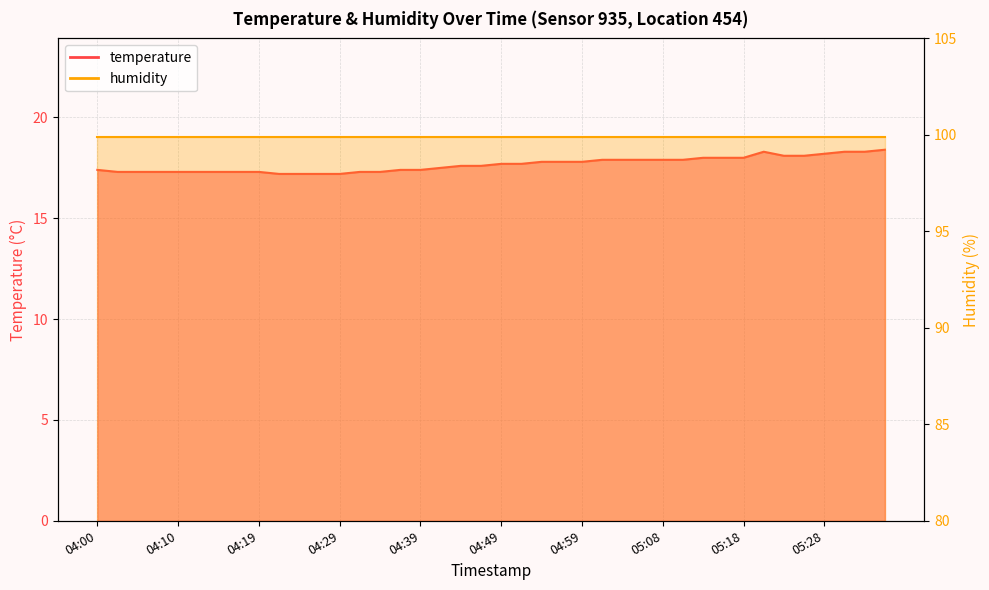

Does the chart have visible grid lines?

Yes